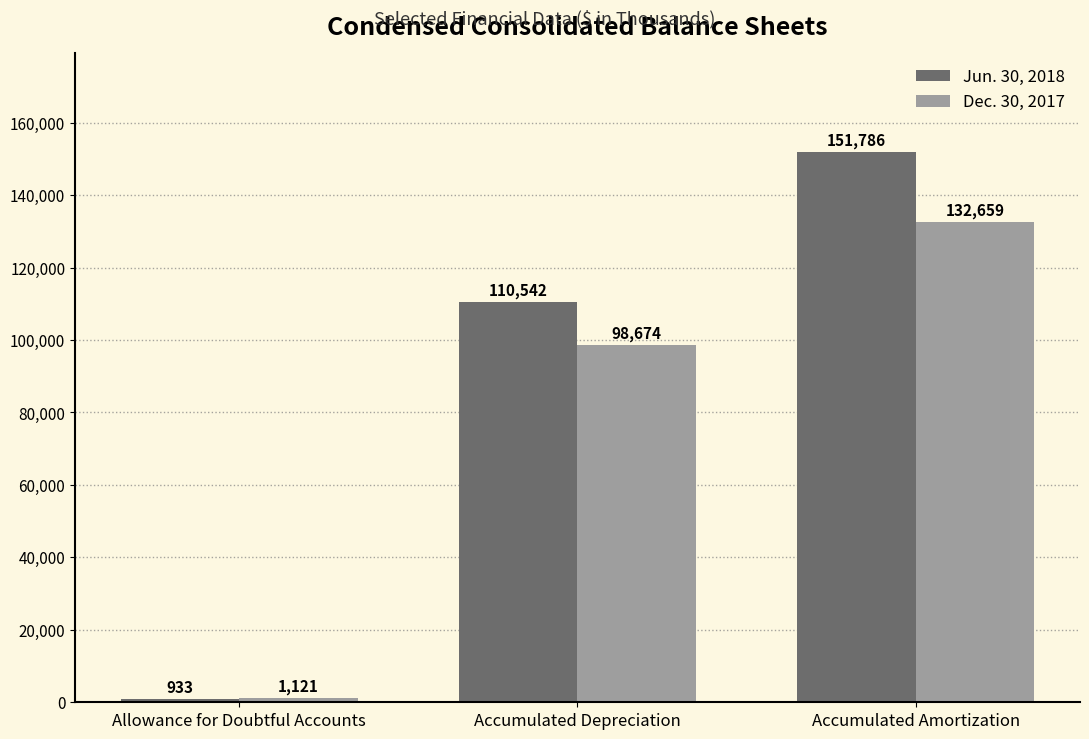

List the series in order of their overall mean, highest first.

Jun. 30, 2018, Dec. 30, 2017